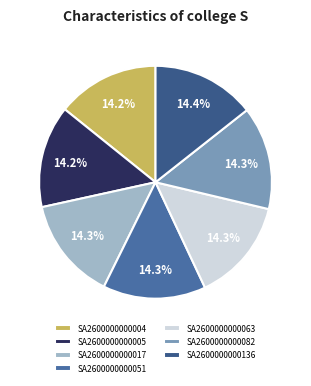

What percentage do SA2600000000136 and SA2600000000017 together represent?

28.6%